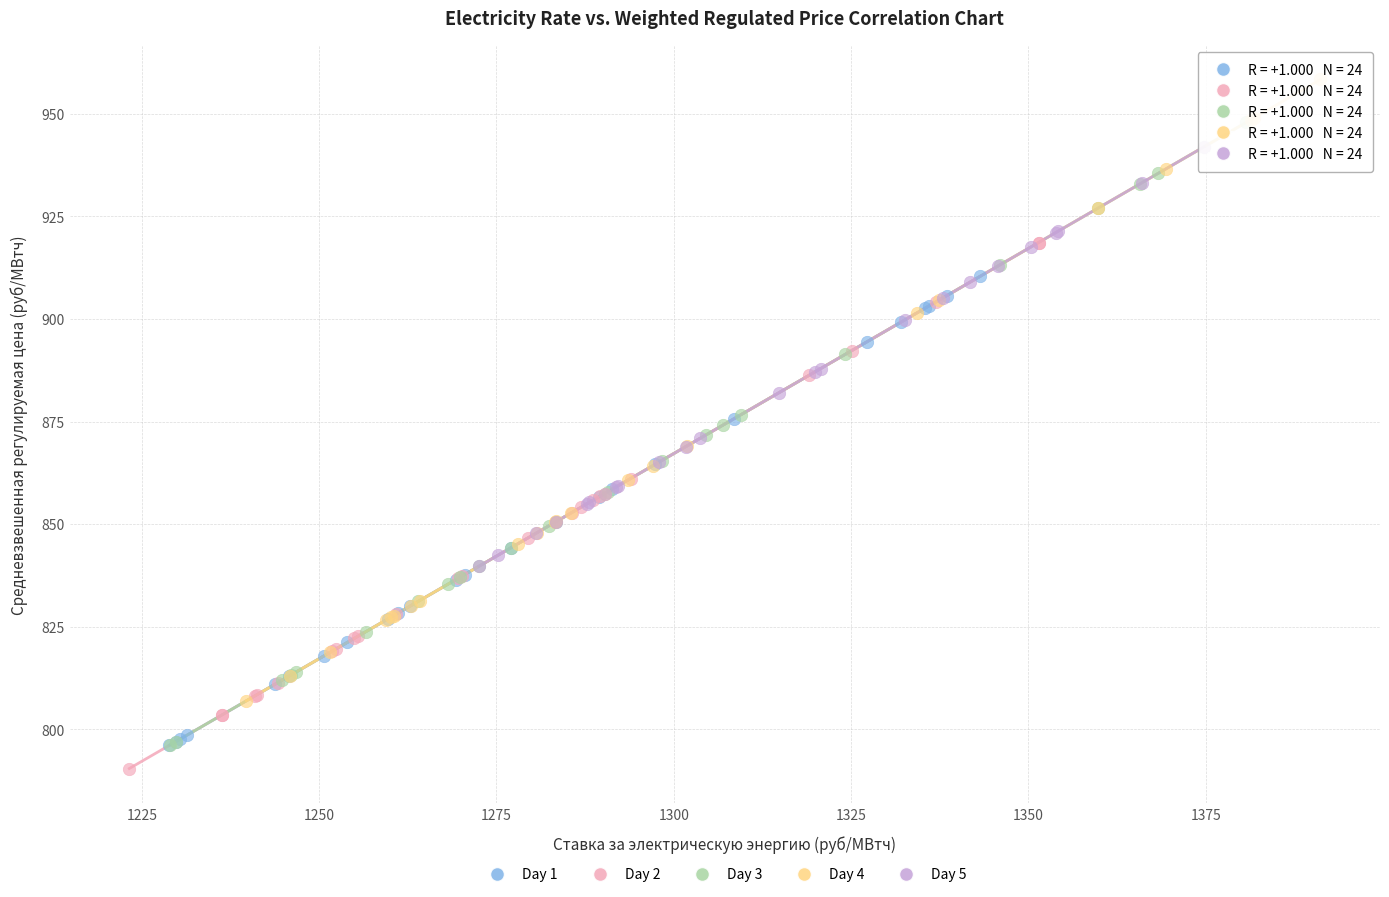

Which series contains the highest Y value?

Day 4